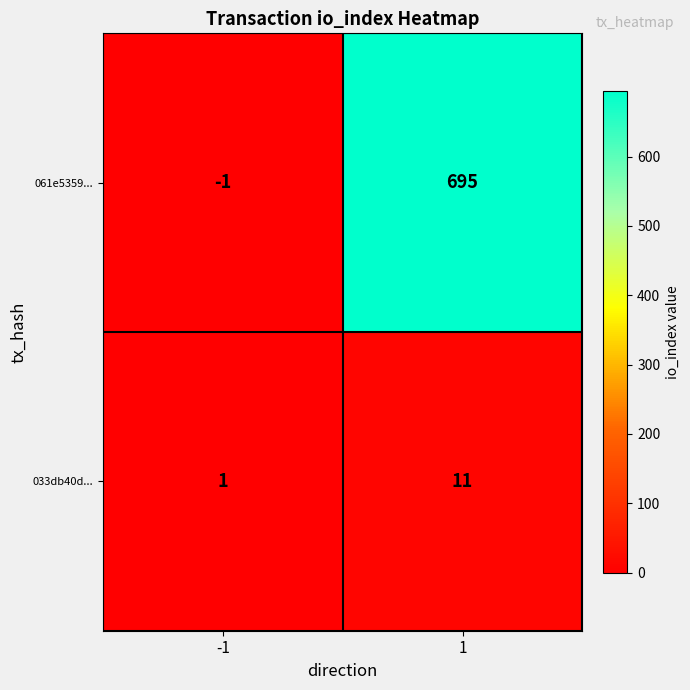

What is the sum of all 033db40d... values?

12